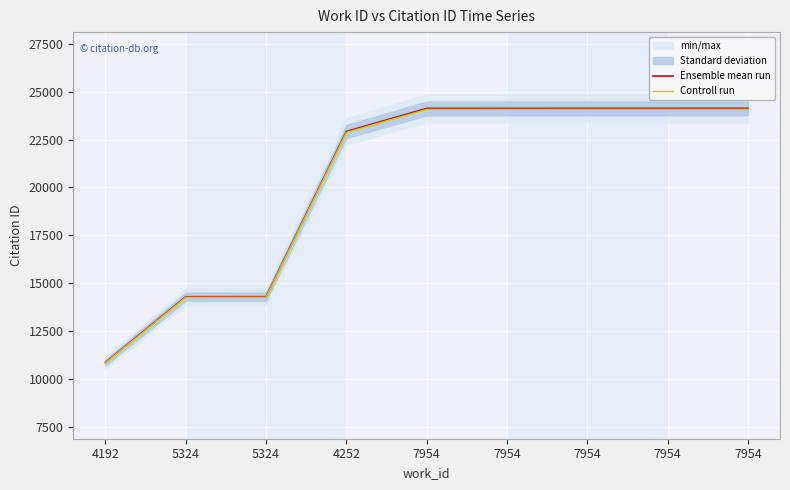

What is the sum of all Ensemble mean run values?

183000.0